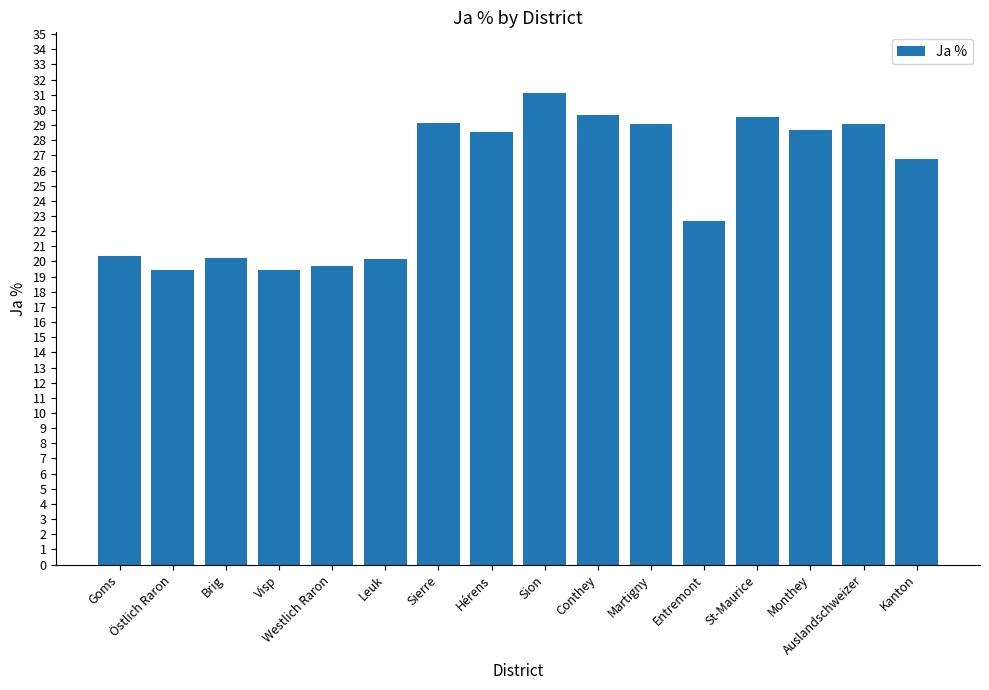

What value does the data have at St-Maurice?

29.5